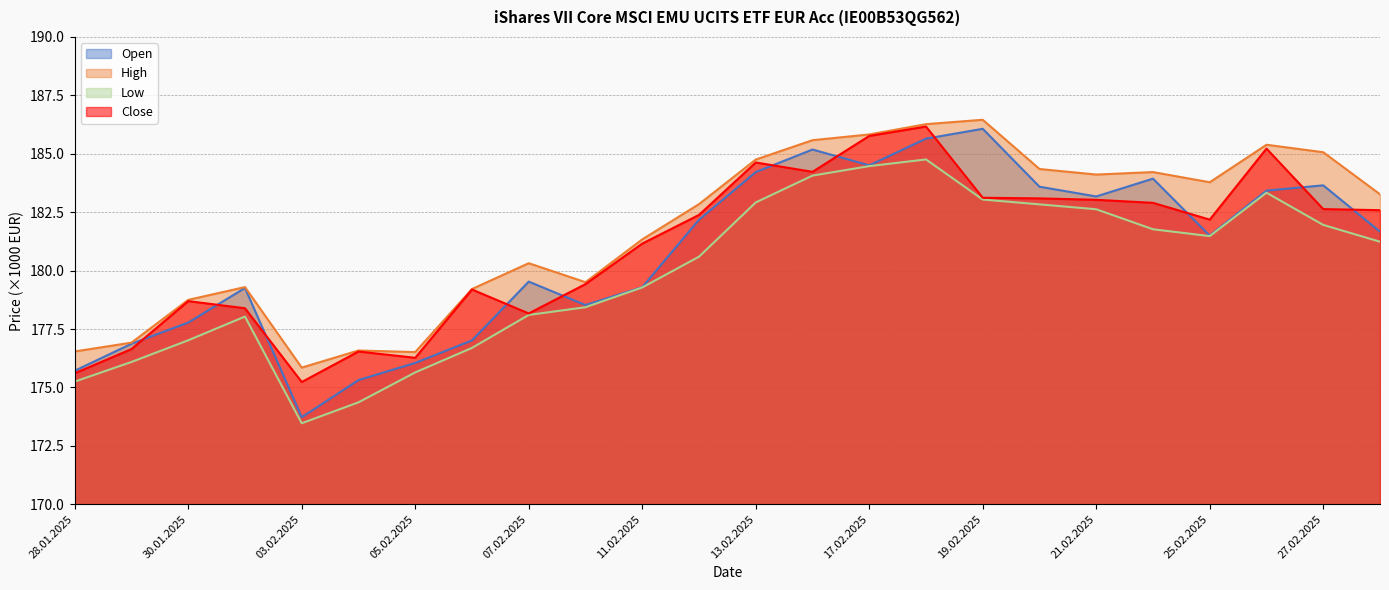

What is the sum of all Close values?

4343.2